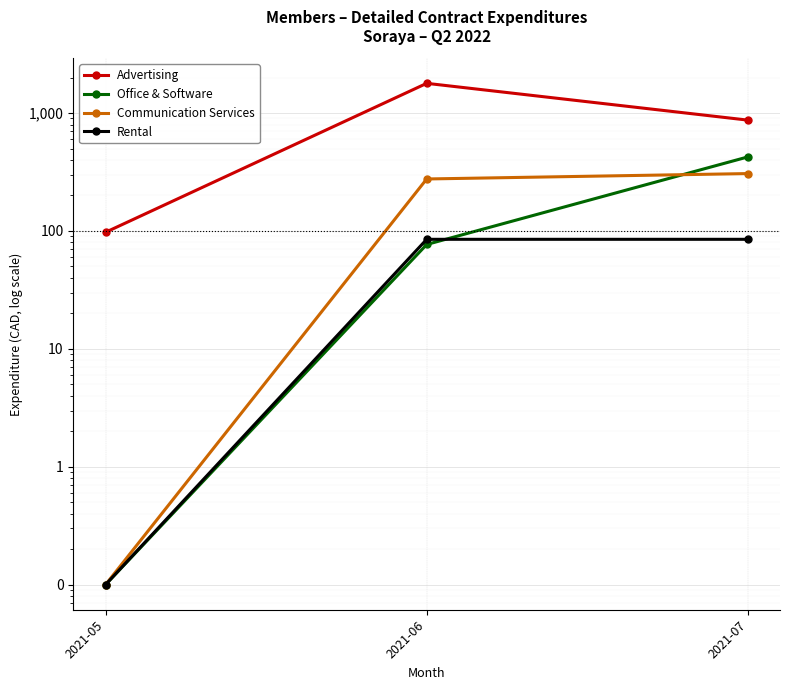

How many lines are shown in the chart?

4